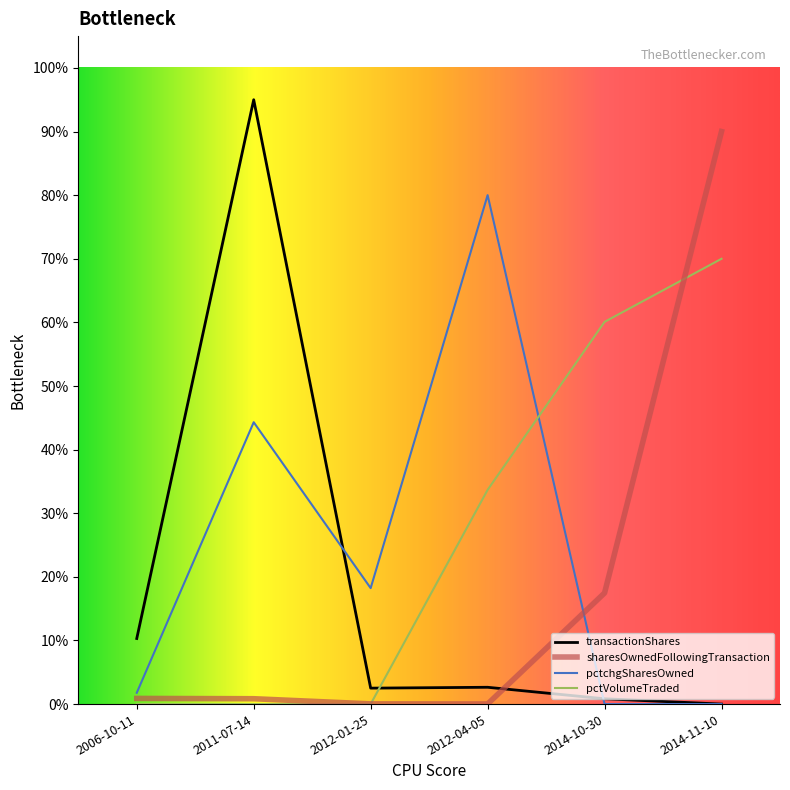

At which label is pctchgSharesOwned closest to 40?

2011-07-14